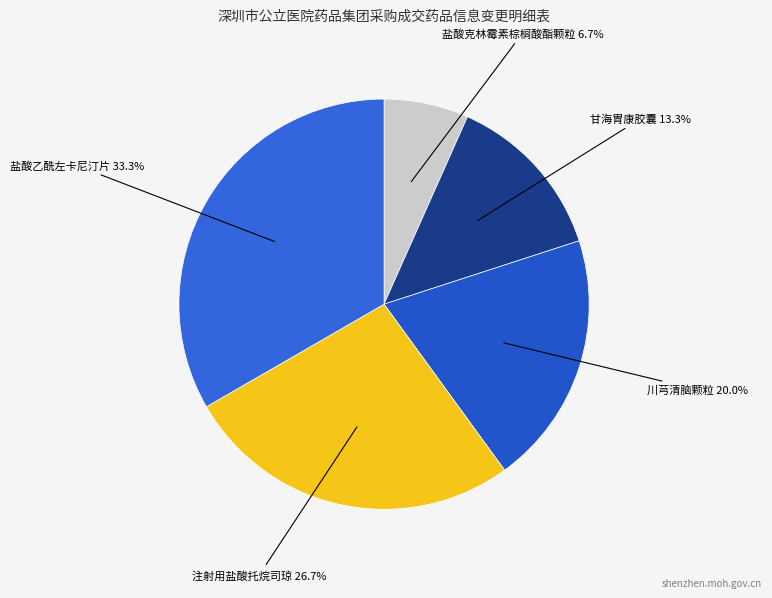

What is the ratio of the value at 注射用盐酸托烷司琼 to the value at 盐酸克林霉素棕榈酸酯颗粒?

4.0